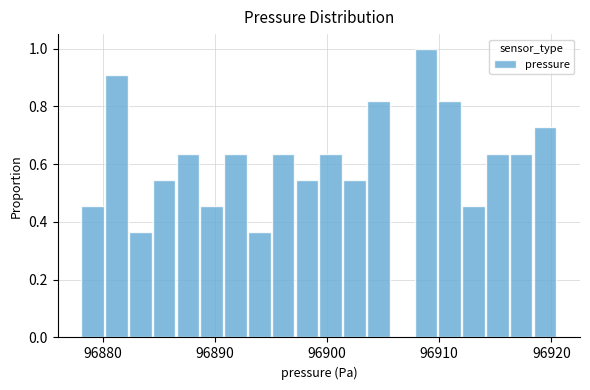

Read against the x-axis, roughly where is the centre of the tallest bar?

96909